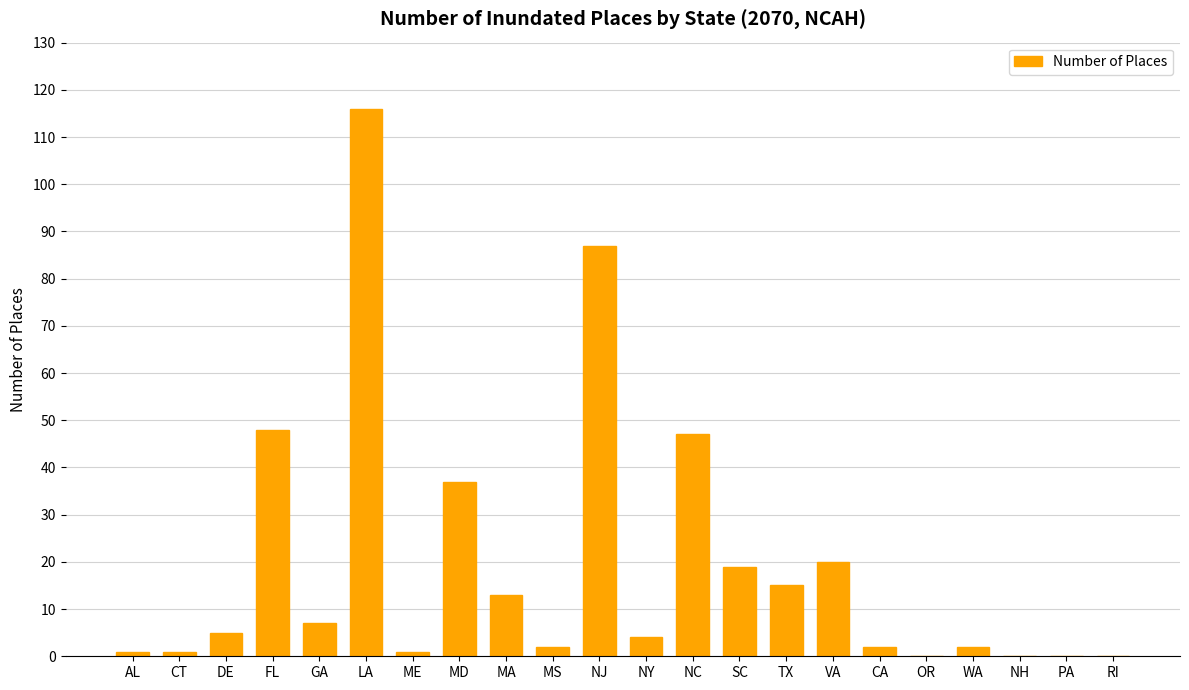

What is the maximum value shown in the chart?

116